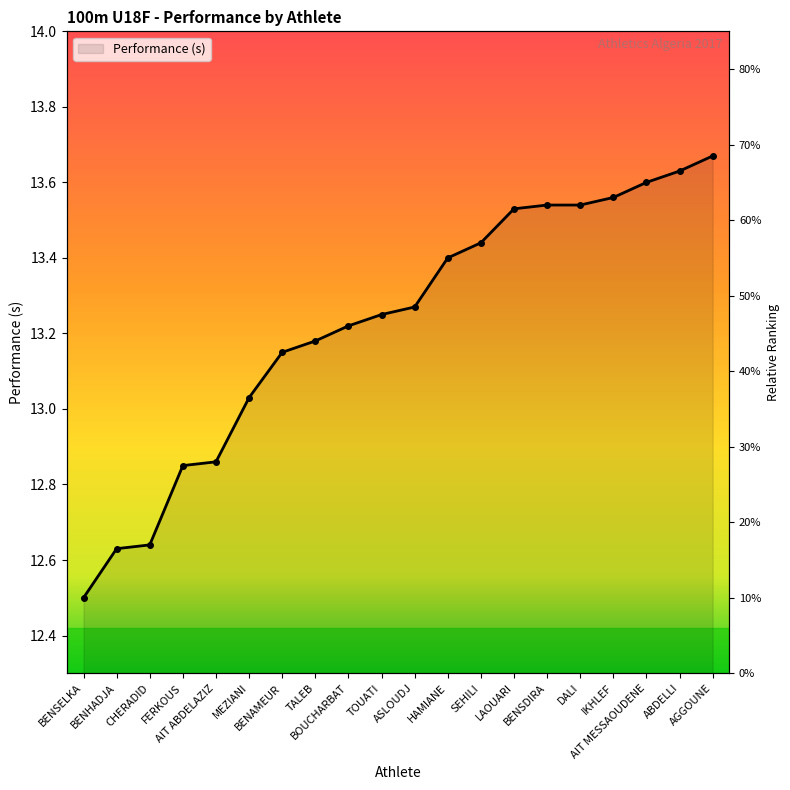

At which label is the value closest to 13?

MEZIANI